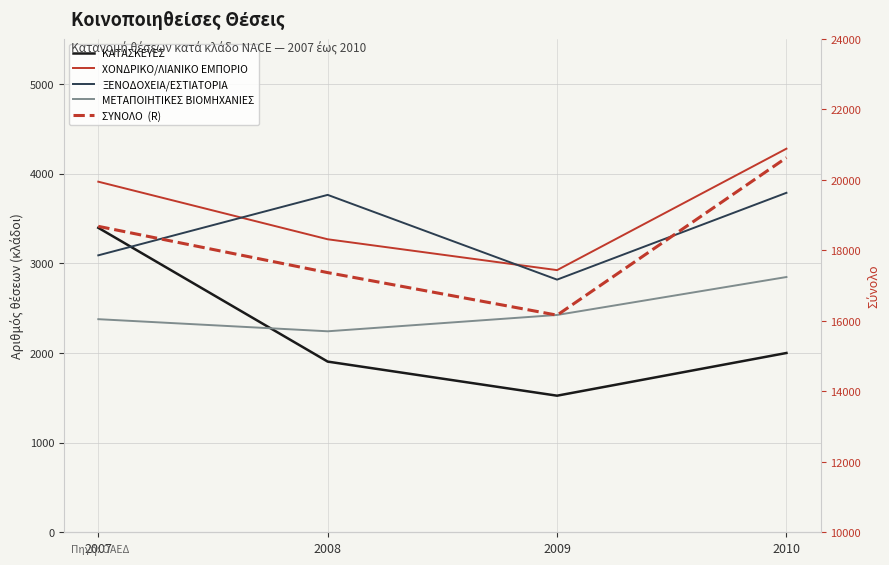

True or false: ΧΟΝΔΡΙΚΟ/ΛΙΑΝΙΚΟ ΕΜΠΟΡΙΟ and ΚΑΤΑΣΚΕΥΕΣ intersect in this chart.

False